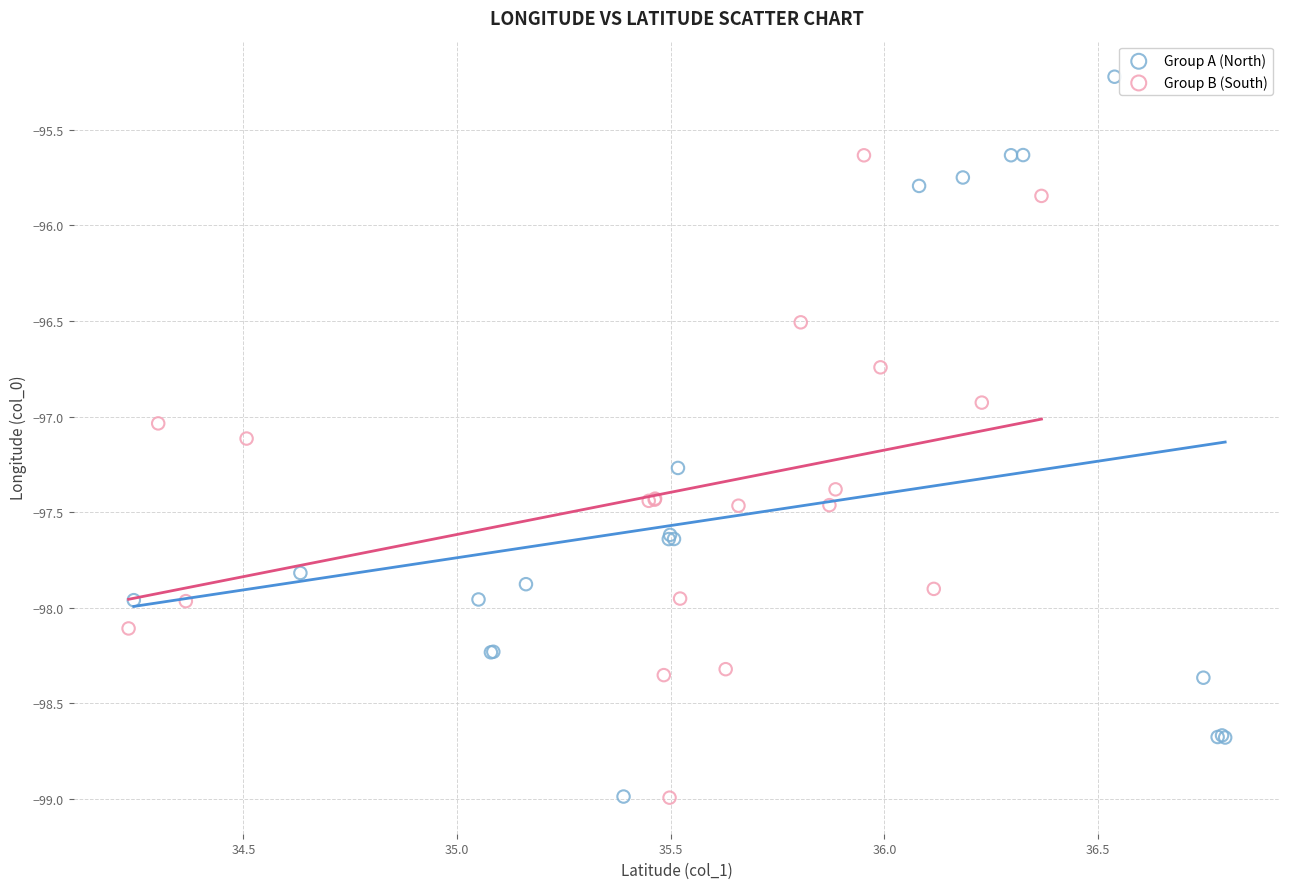

Which series has the widest spread of Y values?

Group A (North)